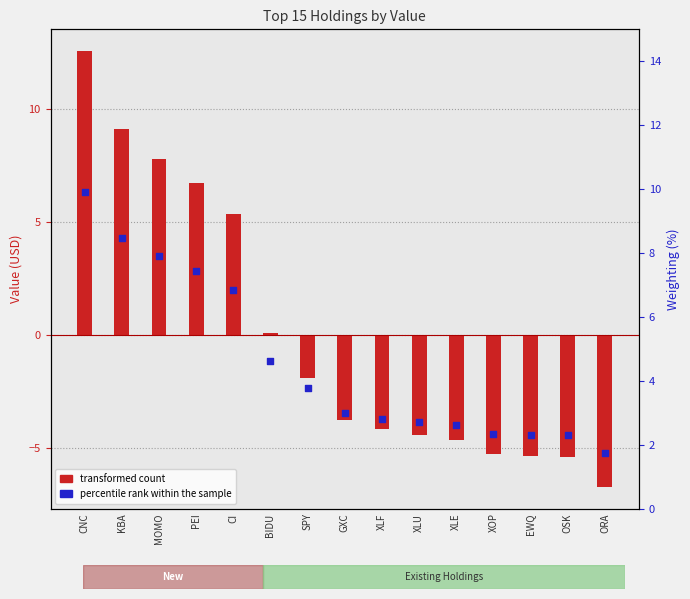

What are all the series names shown in the legend?

transformed count, percentile rank within the sample